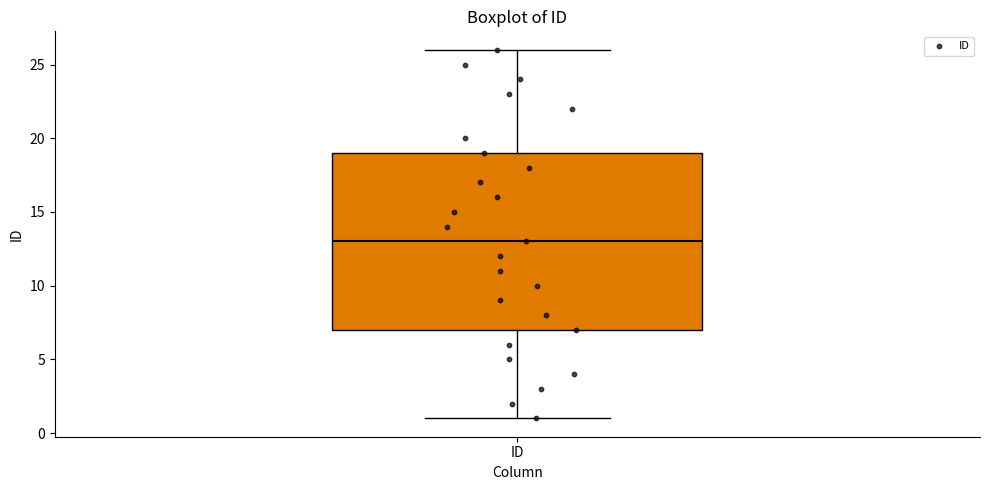

Where does the lower whisker of the box for ID end on the y-axis? The values are not printed on the chart, so give them approximately, as read against the axis.

1